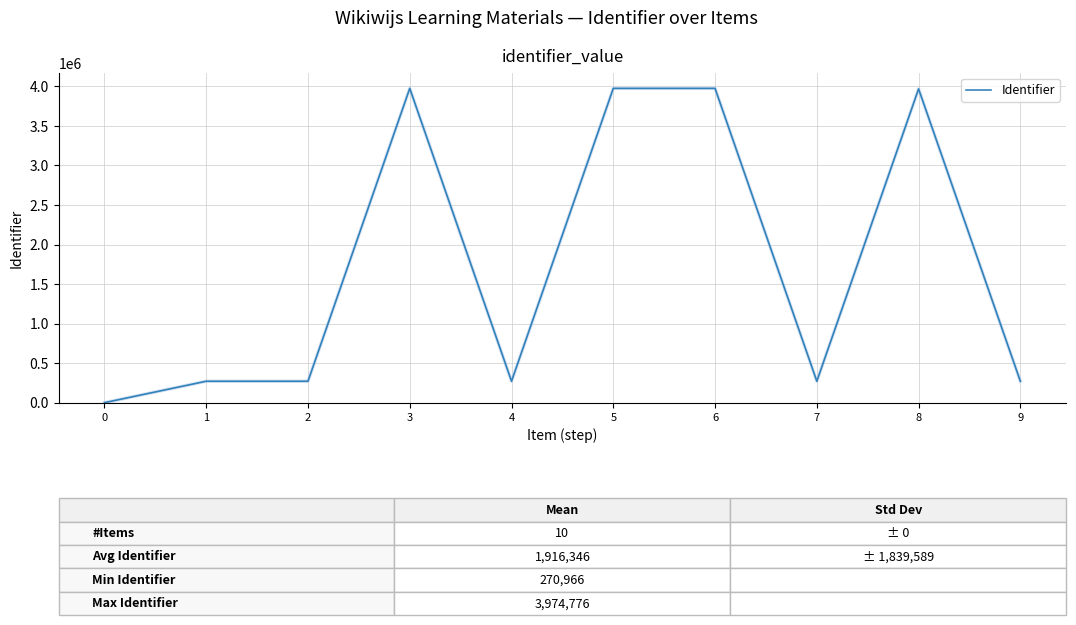

True or false: the data shows 3968002 at 8.

True